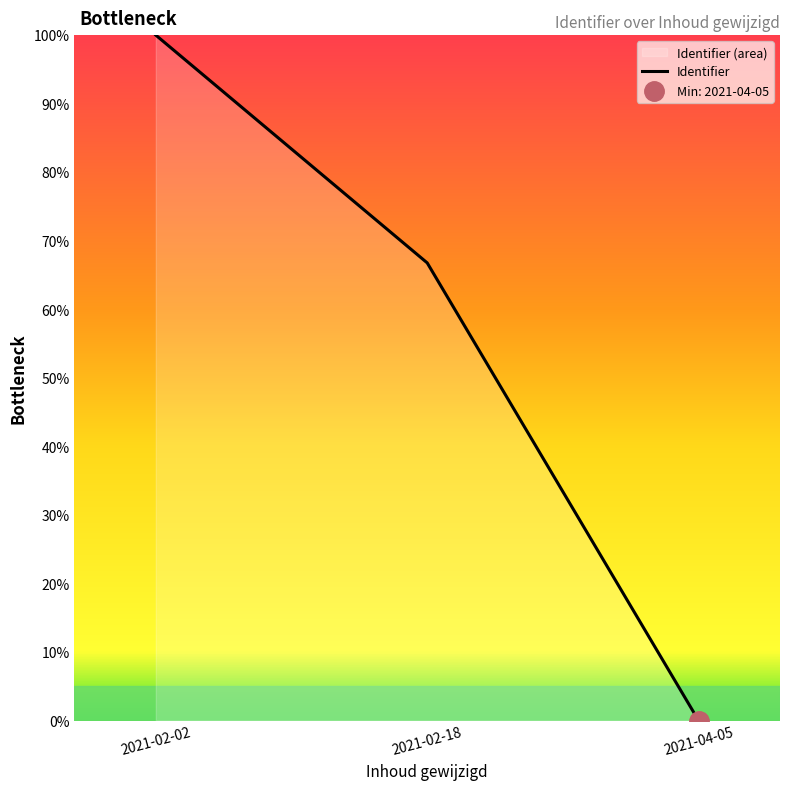

How many values are below 66?

1